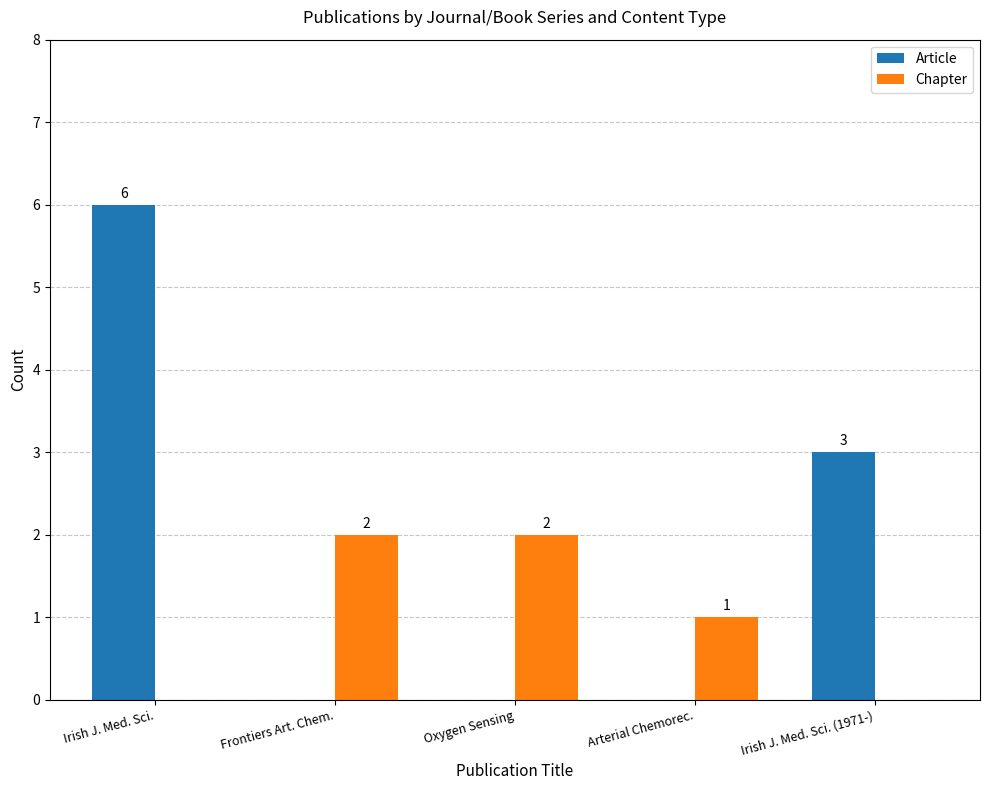

Reading left to right, transcribe all the data shown in this chart.

Article: 6	0	0	0	3
Chapter: 0	2	2	1	0